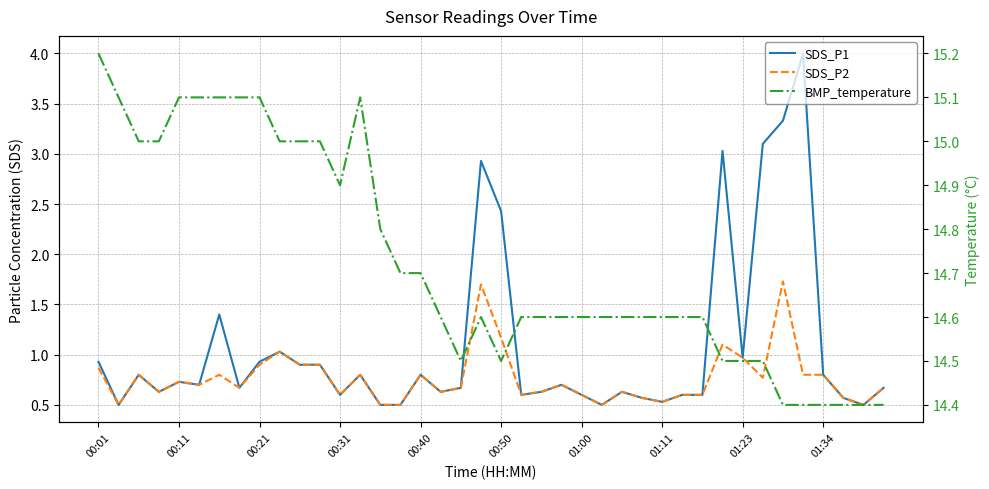

What is the difference between the maximum and minimum values in the SDS_P2 series?

1.2